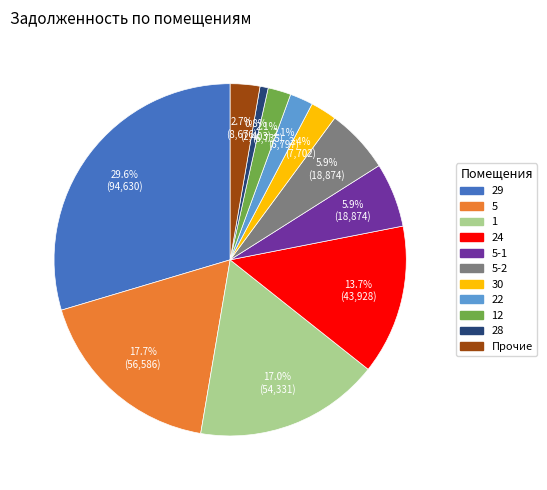

Count the number of slices in the pie.

11